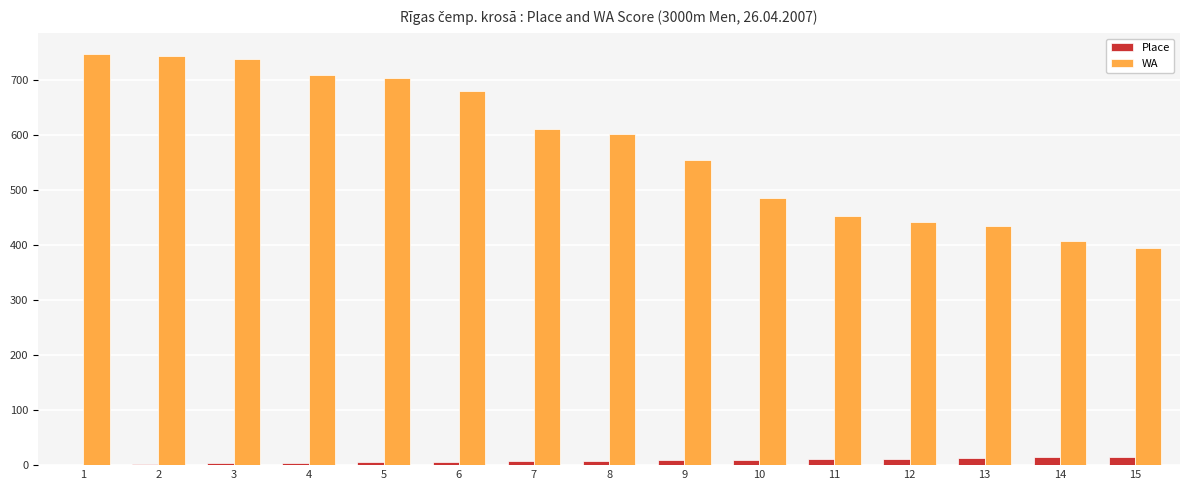

Which series changed the most between 6 and 8?

WA